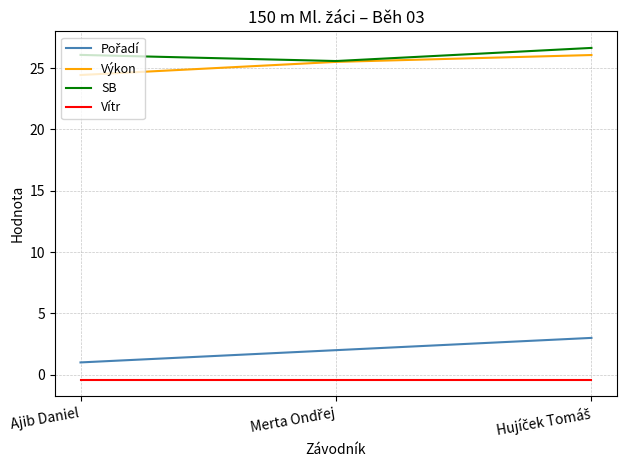

The Výkon series shows 24.4 at Ajib Daniel. True or false?

True